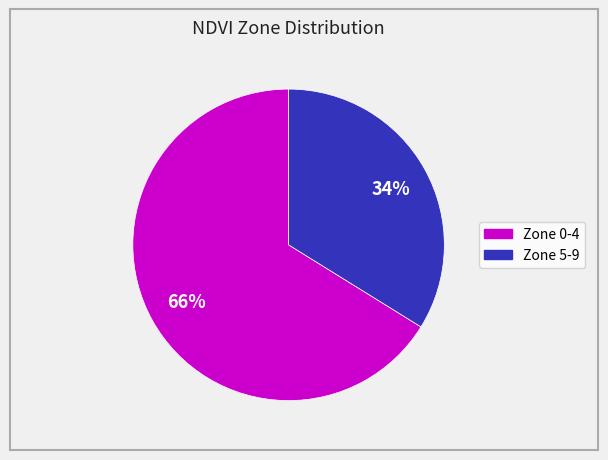

To the nearest percent, what is the difference between the largest and smallest slice percentages?

32%